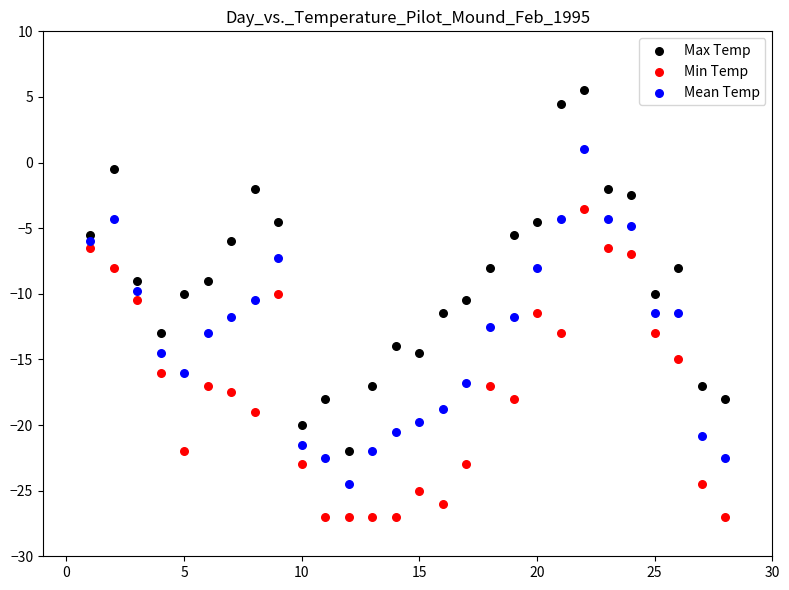

Across all data points, what is the range of X values (max minus min)?

27.0